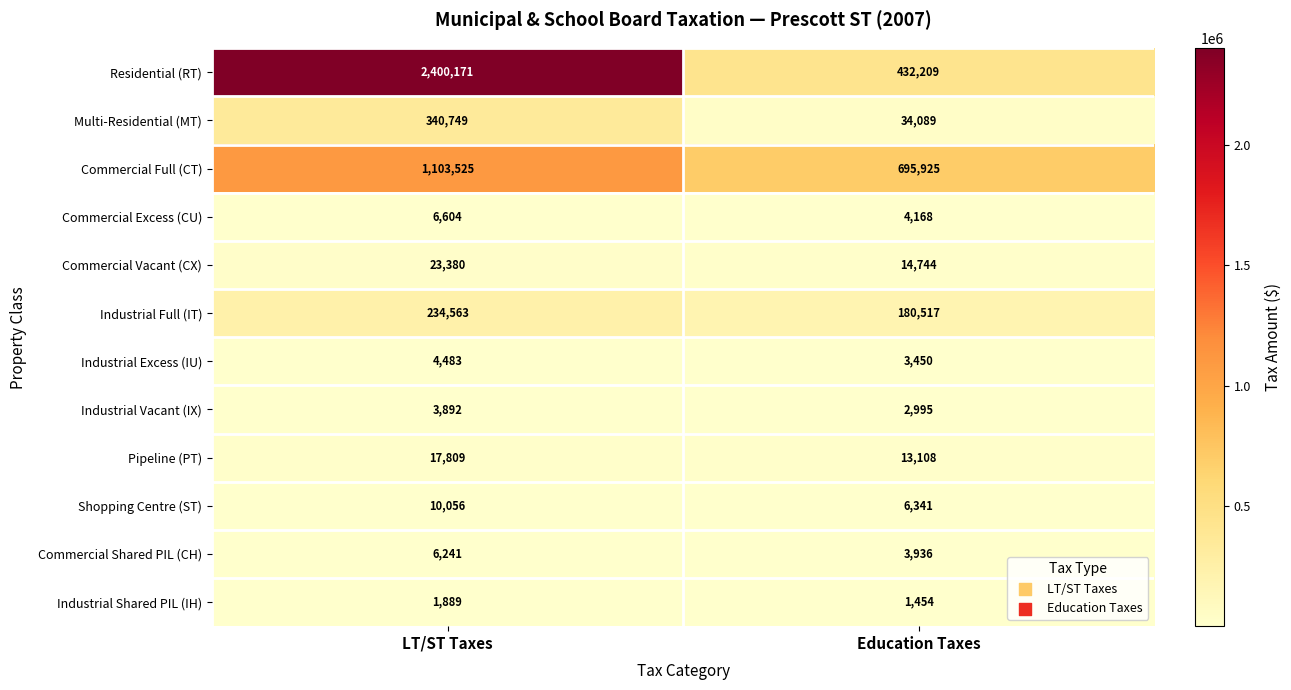

How many series are shown in this chart?

12